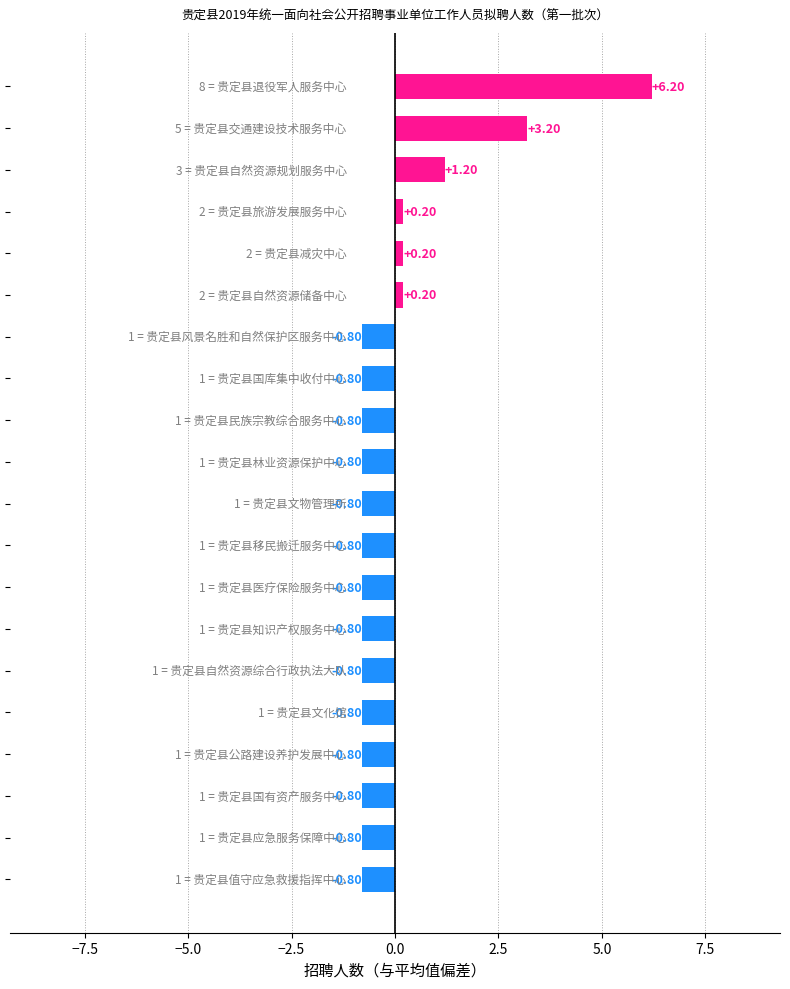

How many positive values are there?

6